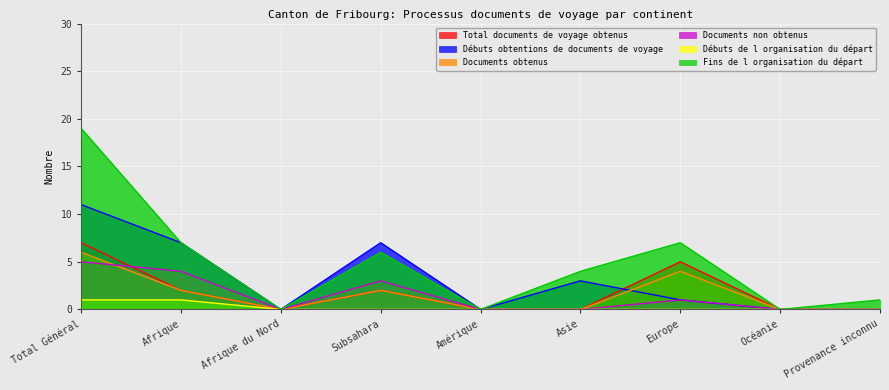

Reading right to left, extract all data points from this chart.

Total documents de voyage obtenus: 0	0	5	0	0	2	0	2	7
Débuts obtentions de documents de voyage: 0	0	1	3	0	7	0	7	11
Documents obtenus: 0	0	4	0	0	2	0	2	6
Documents non obtenus: 0	0	1	0	0	3	0	4	5
Débuts de l organisation du départ: 0	0	0	0	0	0	0	1	1
Fins de l organisation du départ: 1	0	7	4	0	6	0	7	19